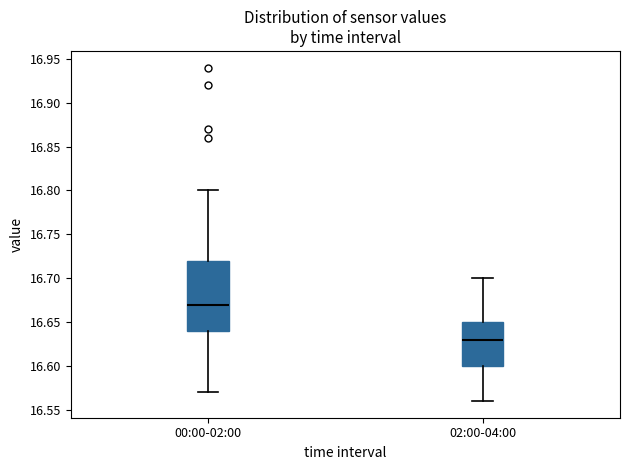

Reading left to right, transcribe this box plot: for each box, give where its median line is, the range the box spans, and where its two whiskers end, as read against the y-axis. The values are not printed on the chart, so give them approximately, as read against the axis.

00:00-02:00: median 16.67, box 16.64 to 16.72, whiskers 16.57 to 16.80
02:00-04:00: median 16.63, box 16.60 to 16.65, whiskers 16.56 to 16.70